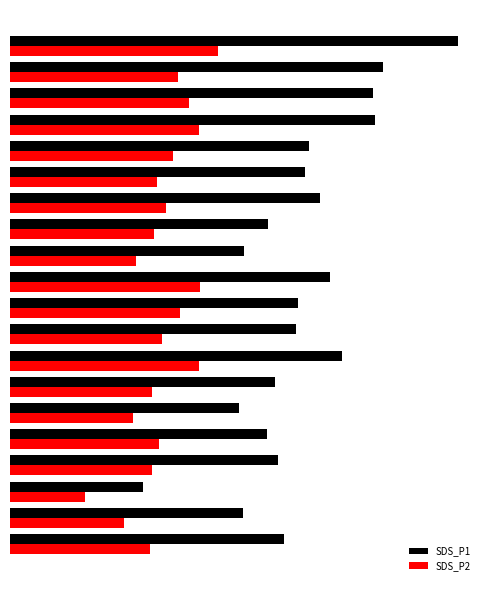

What are all the series names shown in the legend?

SDS_P1, SDS_P2